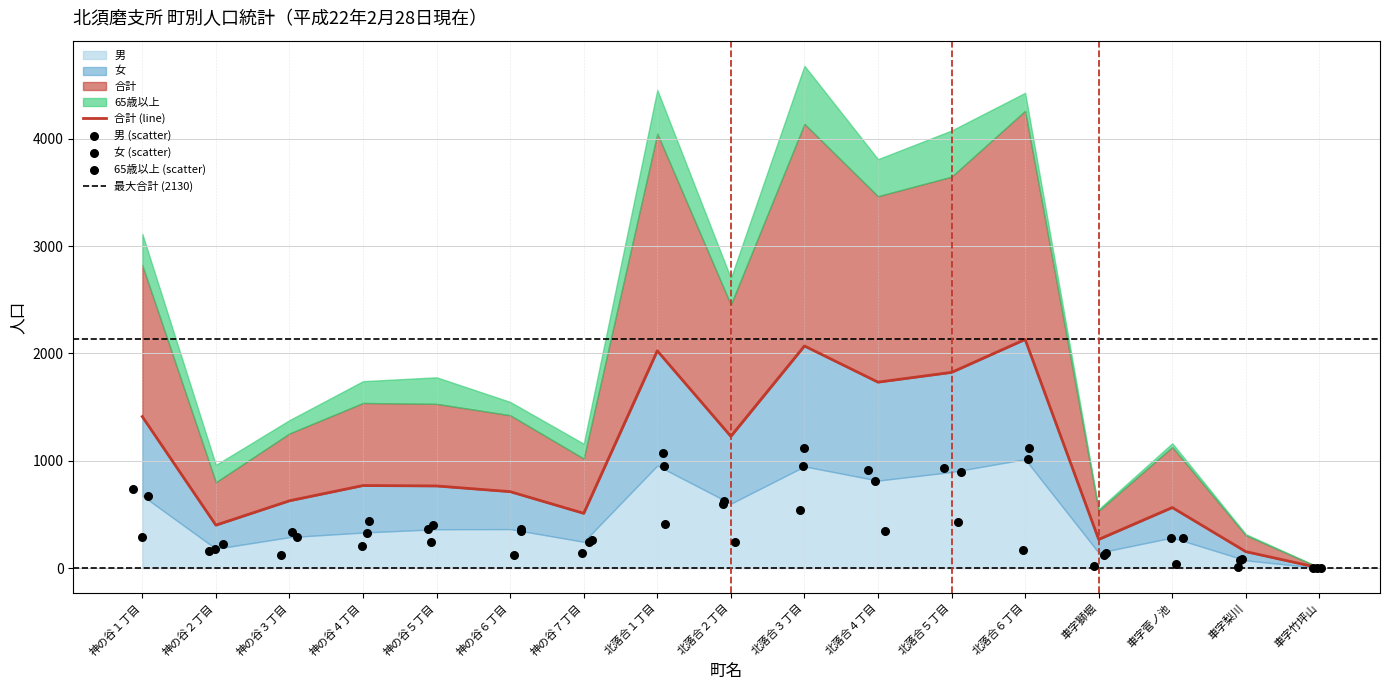

At how many categories does at least one series exceed 1372?

6